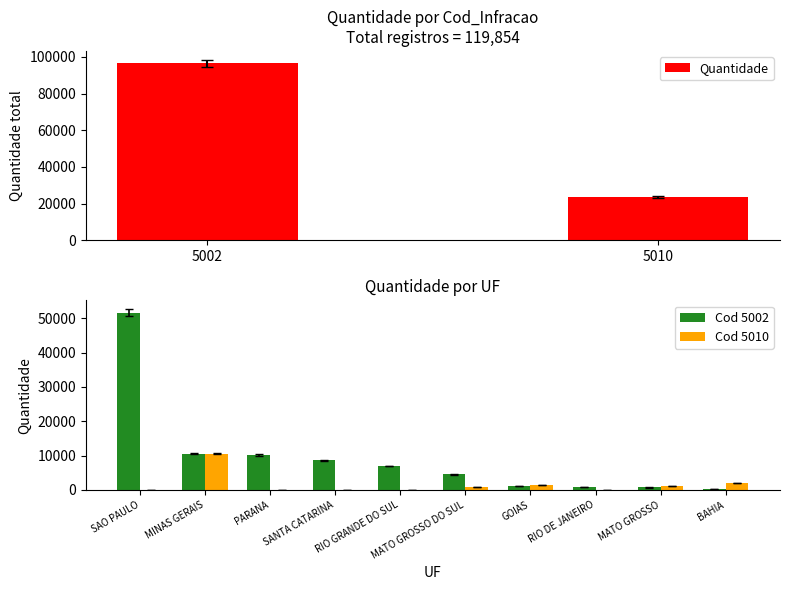

What is the sum of all 5010 values?

23436